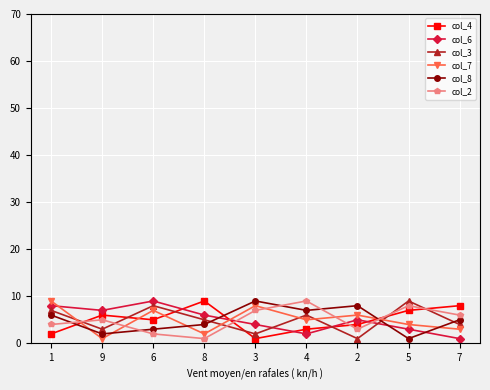

What is the minimum value shown in the chart?

1